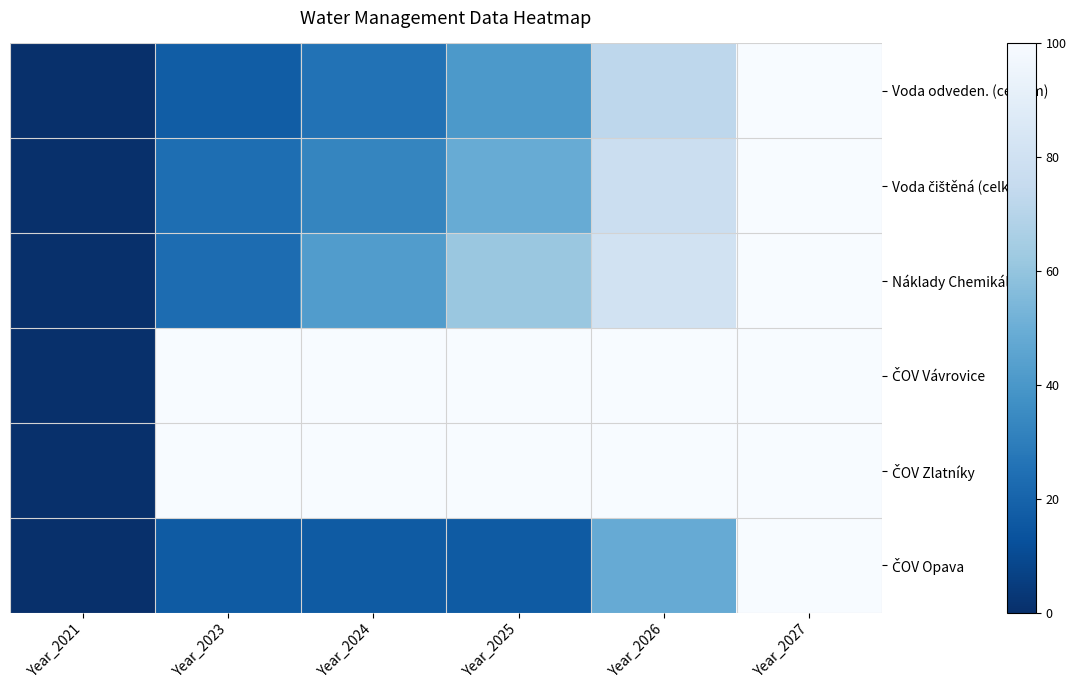

Rank the series by their maximum value, from lowest to highest.

Voda odveden. (celkem), Voda čištěná (celkem), Náklady Chemikálie, ČOV Vávrovice, ČOV Zlatníky, ČOV Opava